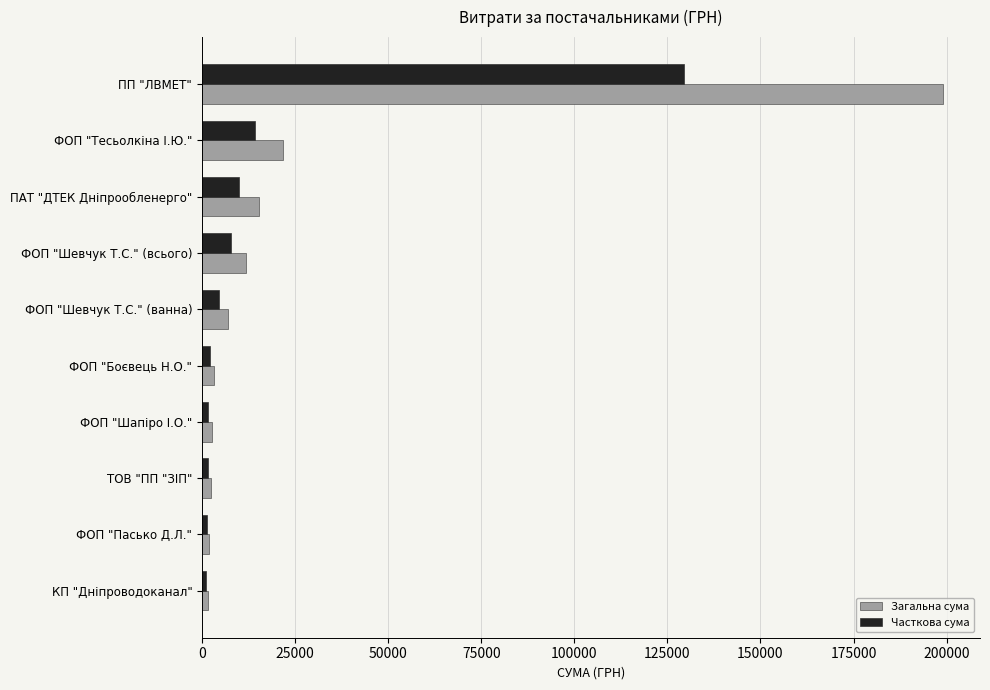

At which category does the chart reach its peak across all series?

ПП "ЛВМЕТ"